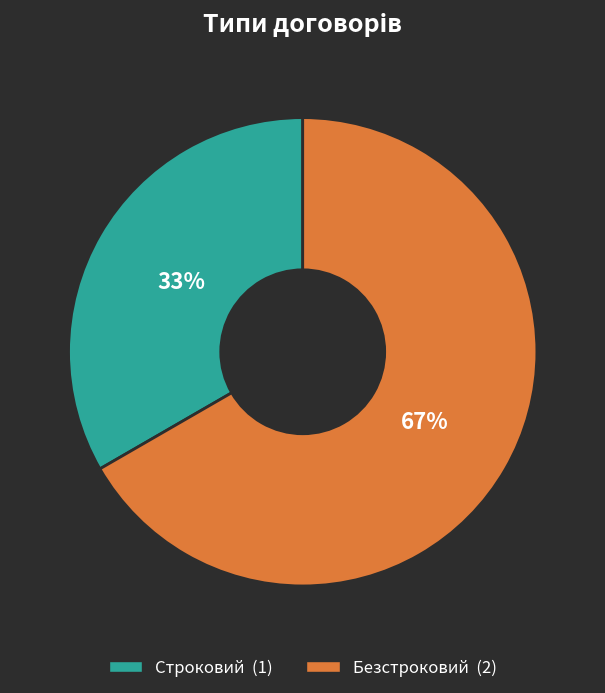

To the nearest percent, what is the average slice percentage?

50%